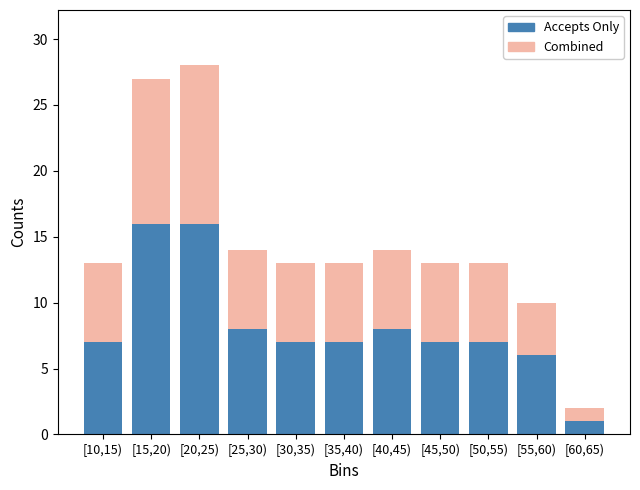

Reading left to right, transcribe the values for Accepts Only.

[10,15)=7	[15,20)=16	[20,25)=16	[25,30)=8	[30,35)=7	[35,40)=7	[40,45)=8	[45,50)=7	[50,55)=7	[55,60)=6	[60,65)=1